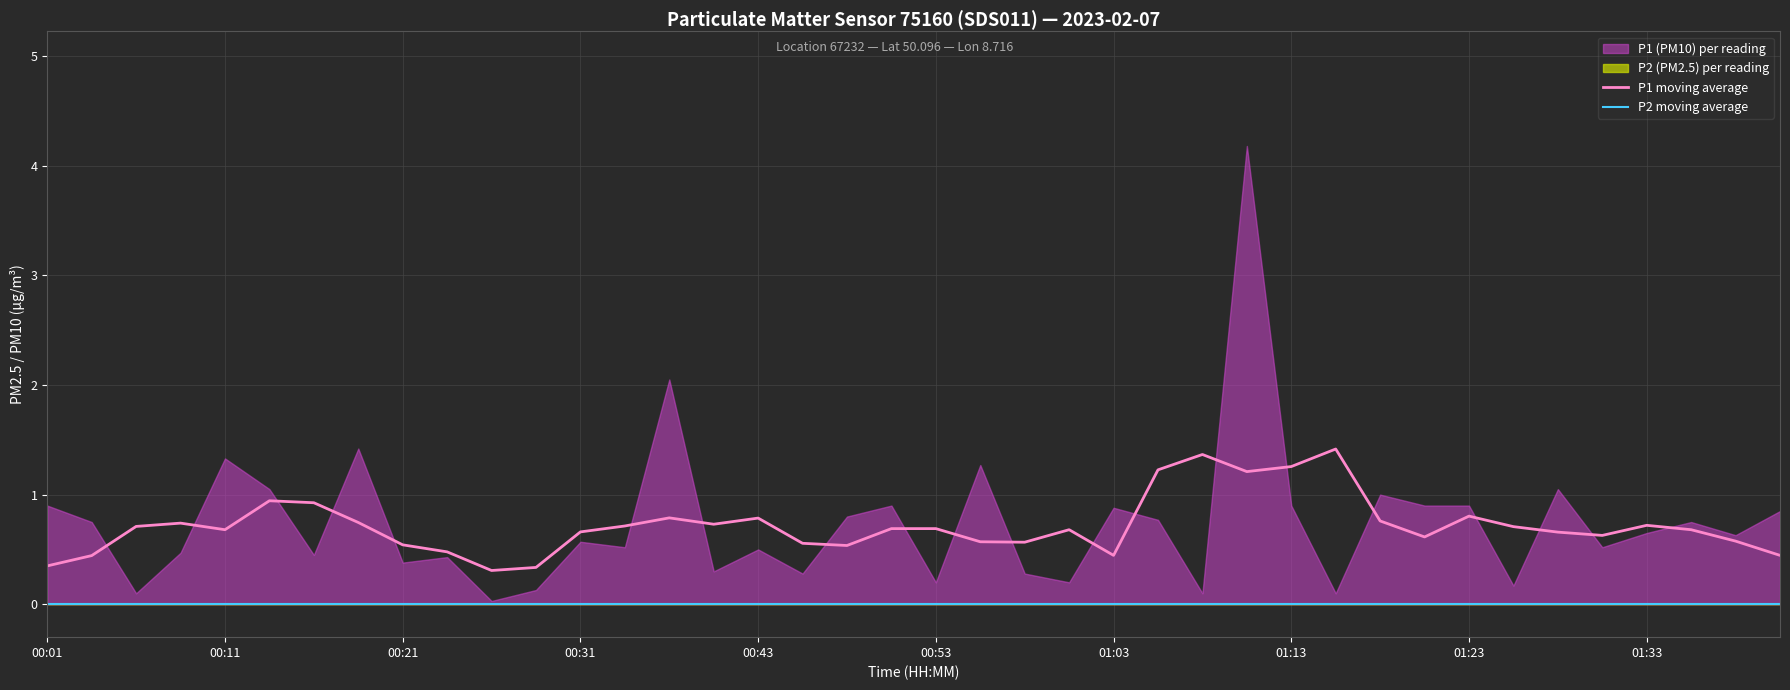

True or false: P1 moving average has a value of 0.7 at 00:53.

True